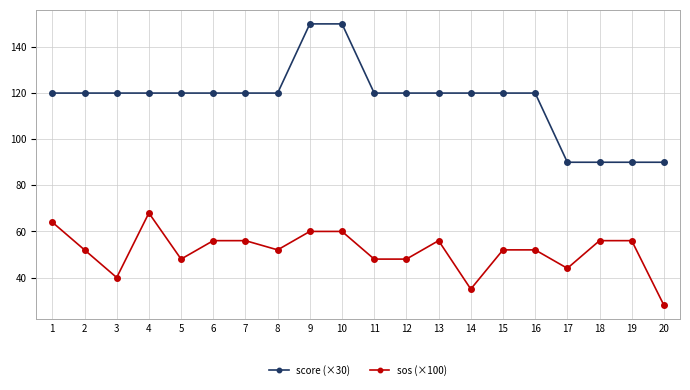

True or false: sos (×100) and score (×30) cross at least once.

False